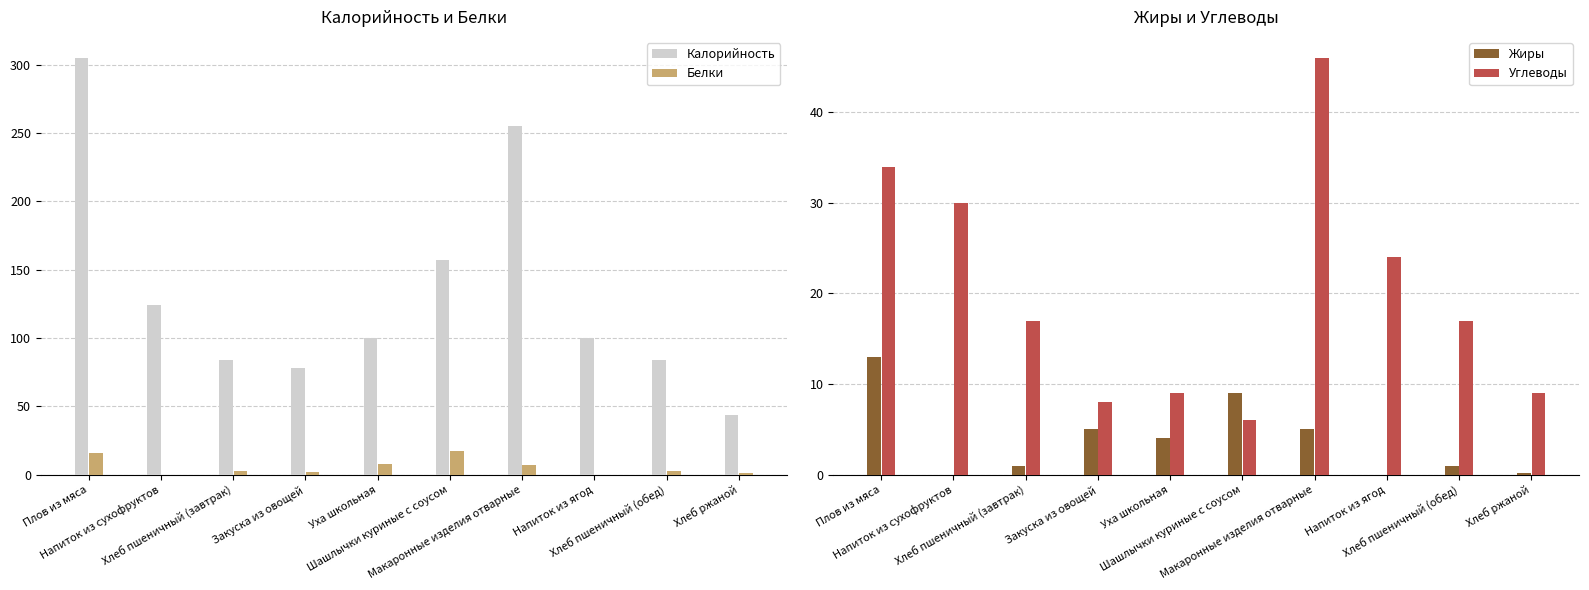

What is the sum of all Калорийность values?

1331.0